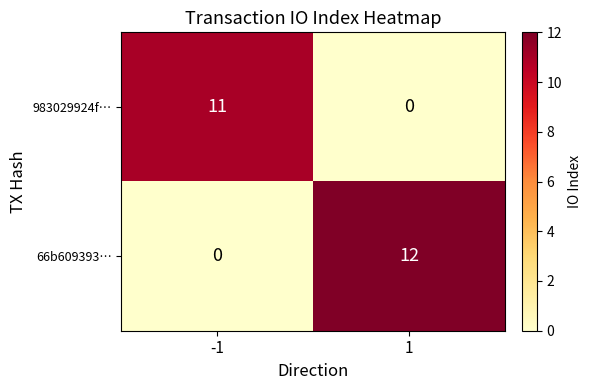

Read the 66b609393… value at 1.

12